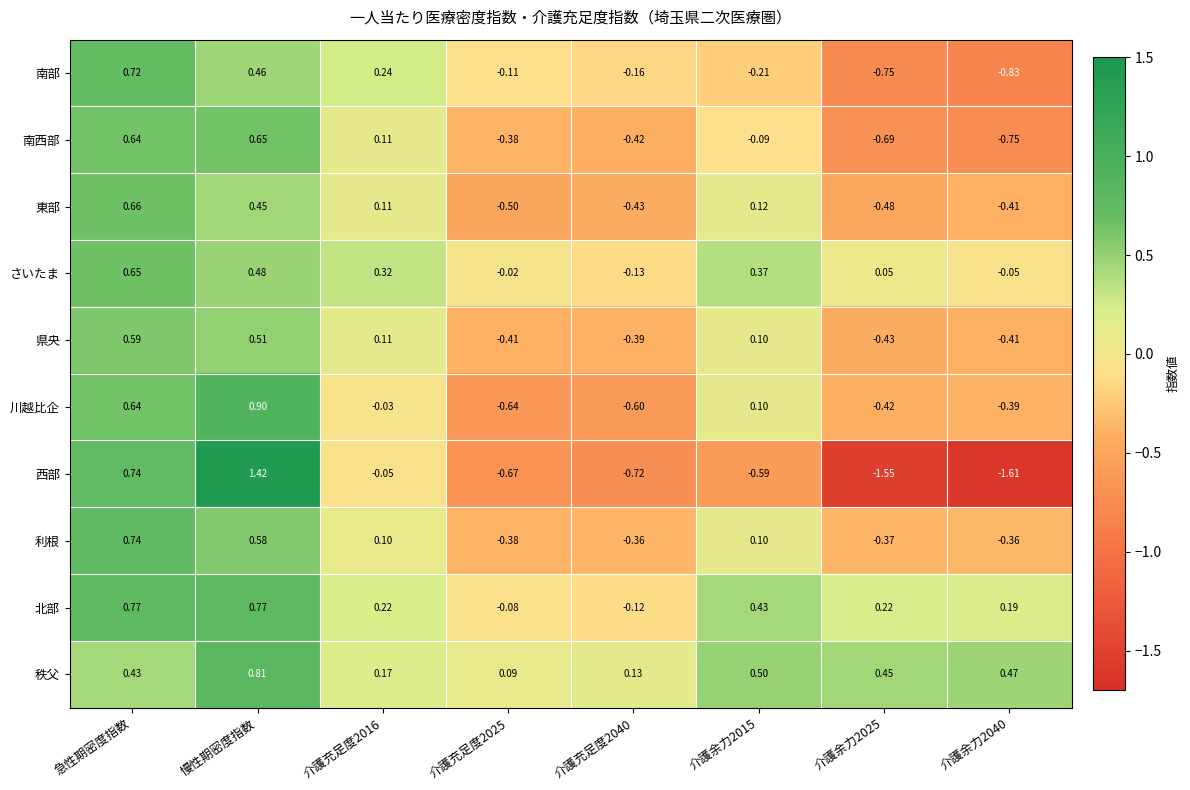

Where does the 利根 series first go above 0?

急性期密度指数